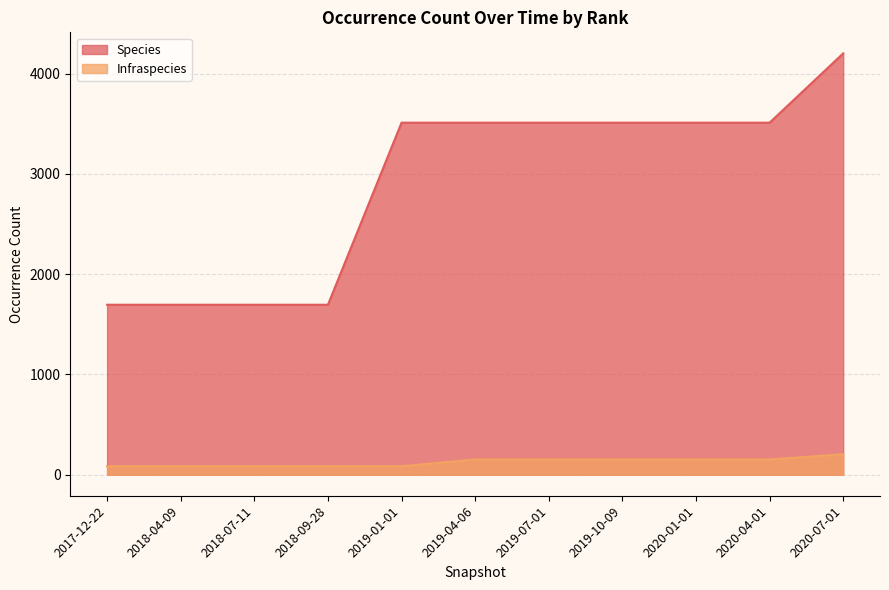

What is the sum of all Species values?

32048